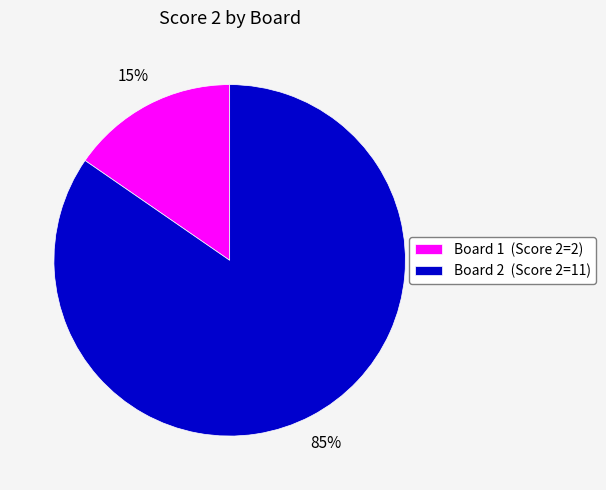

Between Board 2 (Score 2=11) and Board 1 (Score 2=2), which is larger?

Board 2 (Score 2=11)